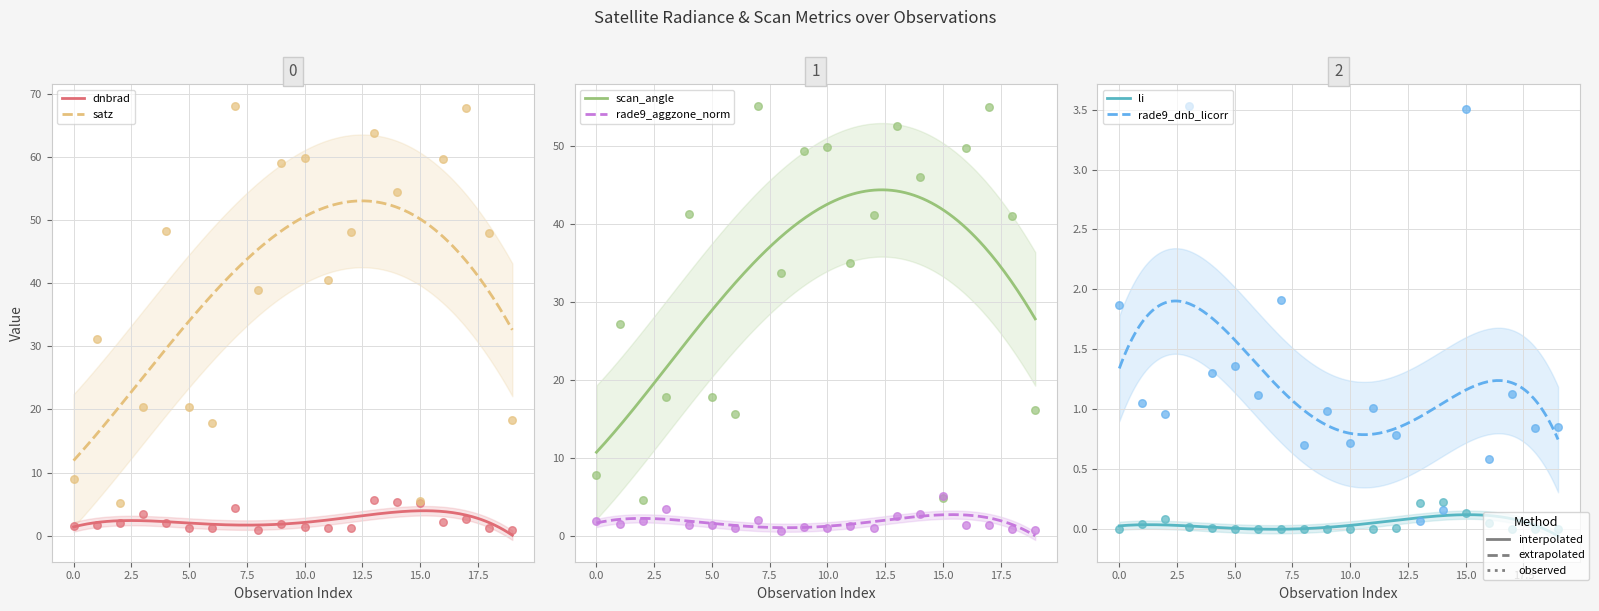

Which series contains the highest Y value?

satz